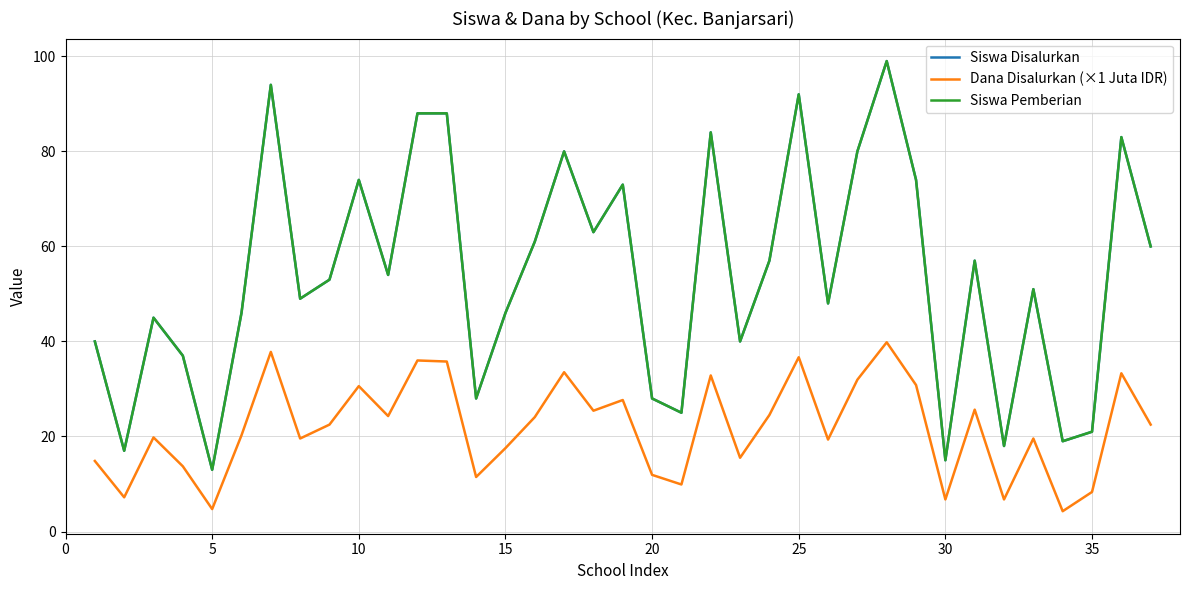

What is the average value of the Dana Disalurkan (×1 Juta IDR) series?

21.8